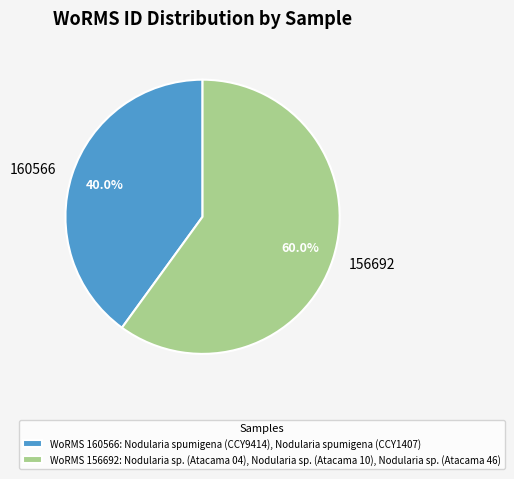

Count the number of slices in the pie.

2